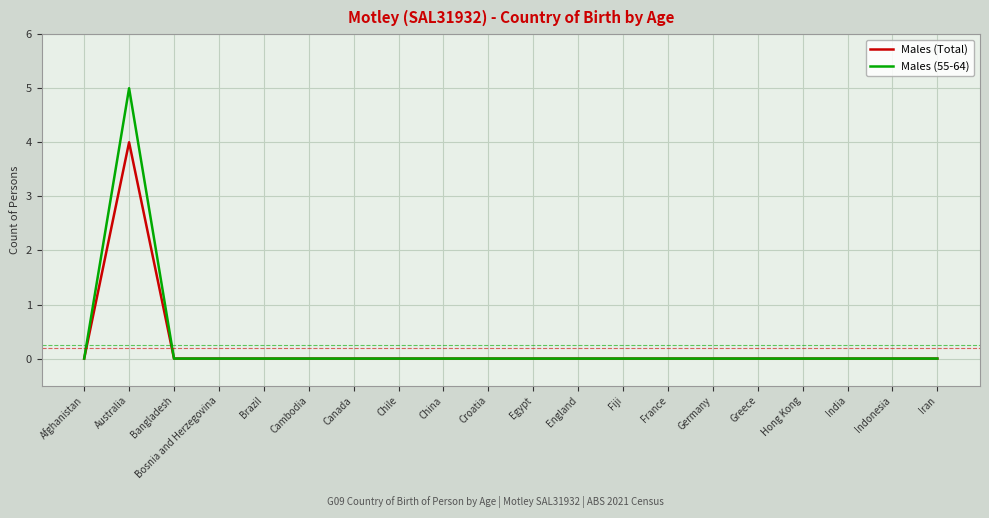

List the series in order of their peak value, lowest first.

Males (Total), Males (55-64)